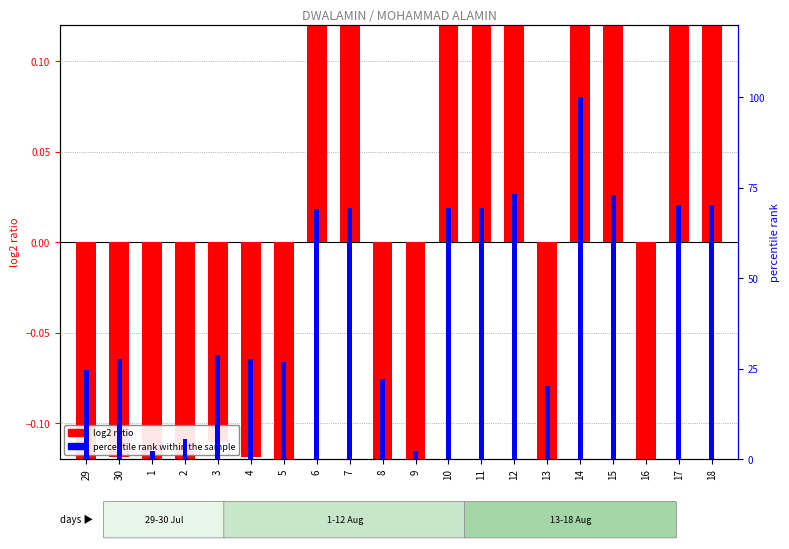

How many data points in log2 ratio are less than 0?

11